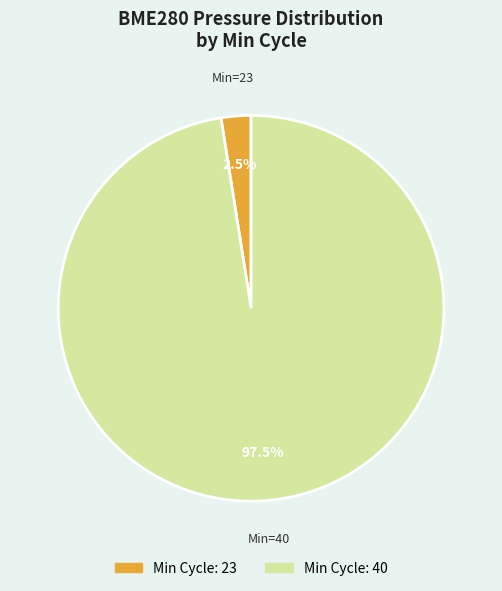

How many segments does this pie chart have?

2